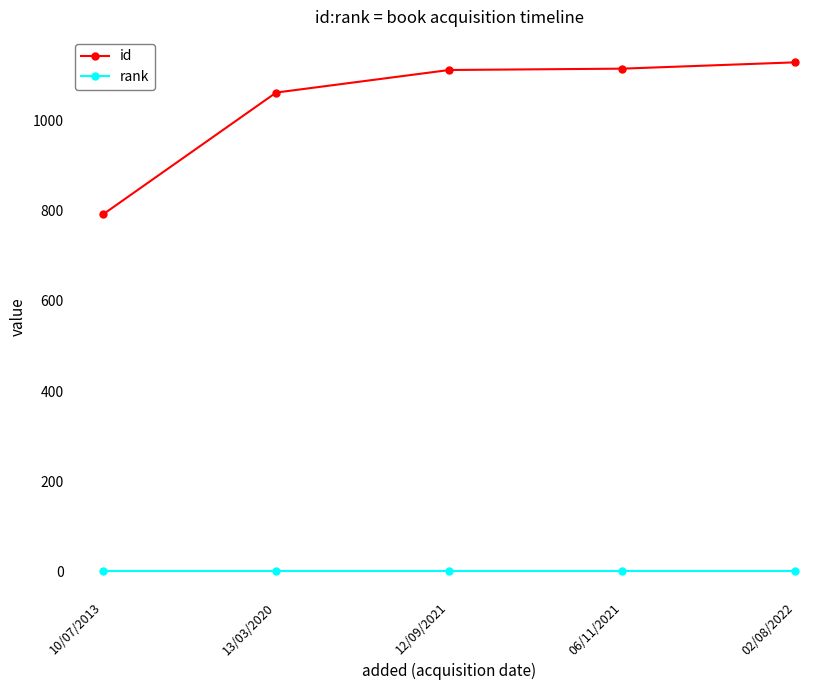

Rank the series at 10/07/2013 from lowest to highest value.

rank, id